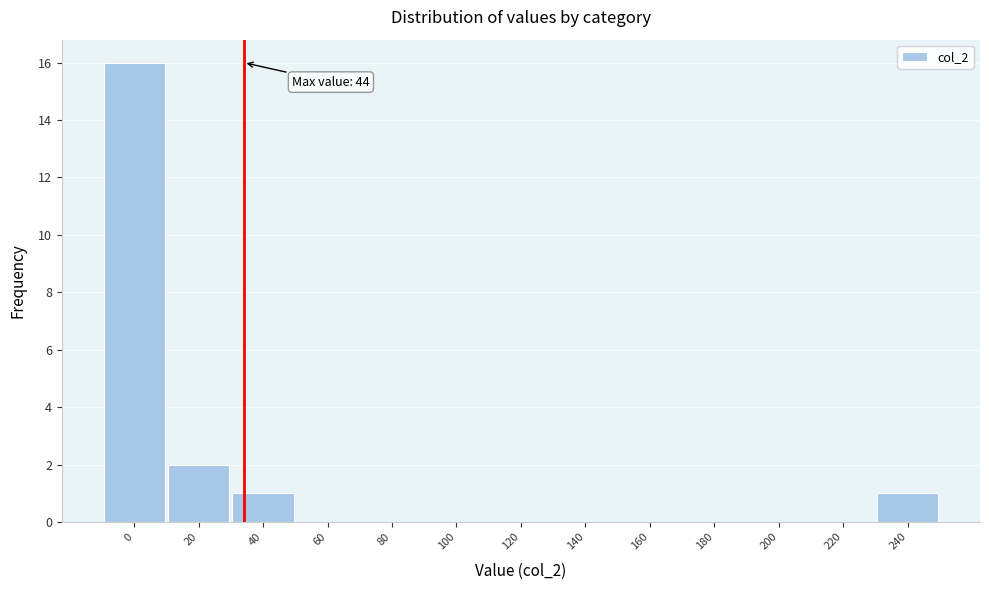

Reading right to left, transcribe all the data shown in this chart.

240=1	220=0	200=0	180=0	160=0	140=0	120=0	100=0	80=0	60=0	40=1	20=2	0=16